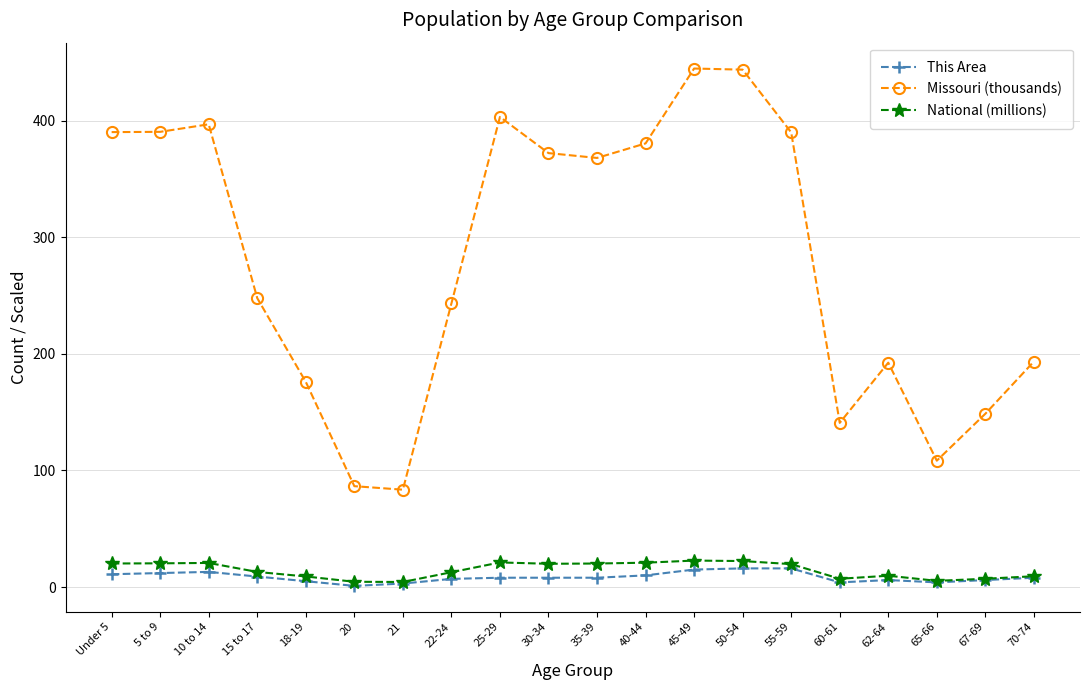

What is the greatest value displayed?

444.8